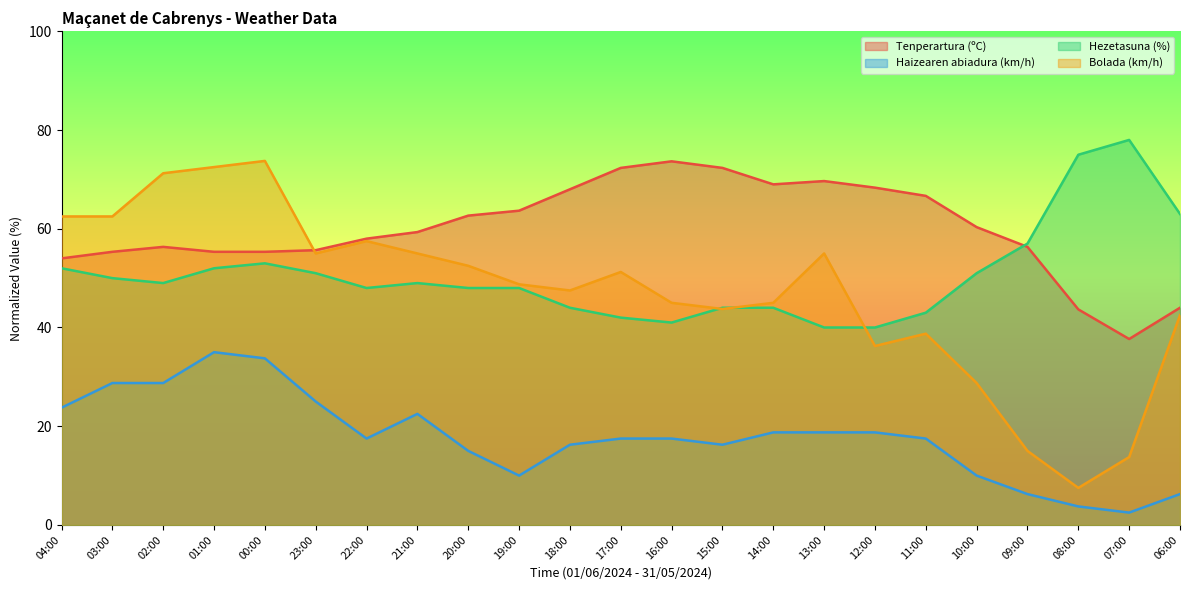

Reading left to right, list all the values displayed in this chart.

Tenperartura (ºC): 54.0	55.3	56.3	55.3	55.3	55.7	58.0	59.3	62.7	63.7	68.0	72.3	73.7	72.3	69.0	69.7	68.3	66.7	60.3	56.3	43.7	37.7	44.0
Haizearen abiadura (km/h): 23.8	28.7	28.7	35.0	33.8	25.0	17.5	22.5	15.0	10.0	16.2	17.5	17.5	16.2	18.8	18.8	18.8	17.5	10.0	6.2	3.8	2.5	6.2
Hezetasuna (%): 52.0	50.0	49.0	52.0	53.0	51.0	48.0	49.0	48.0	48.0	44.0	42.0	41.0	44.0	44.0	40.0	40.0	43.0	51.0	57.0	75.0	78.0	63.0
Bolada (km/h): 62.5	62.5	71.2	72.5	73.8	55.0	57.5	55.0	52.5	48.8	47.5	51.2	45.0	43.8	45.0	55.0	36.2	38.8	28.7	15.0	7.5	13.8	42.5